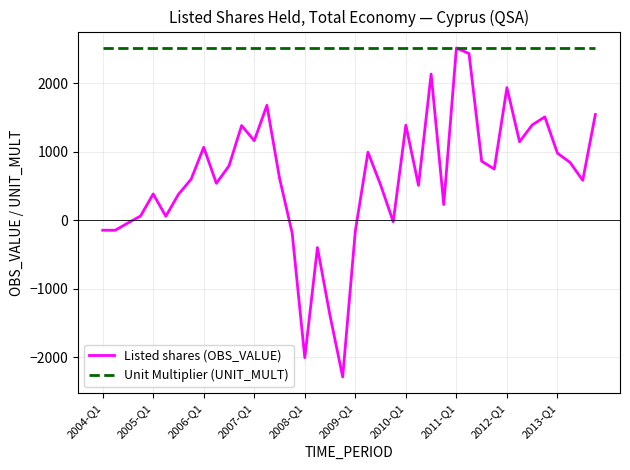

Which series has the largest range (max minus min)?

Listed shares (OBS_VALUE)